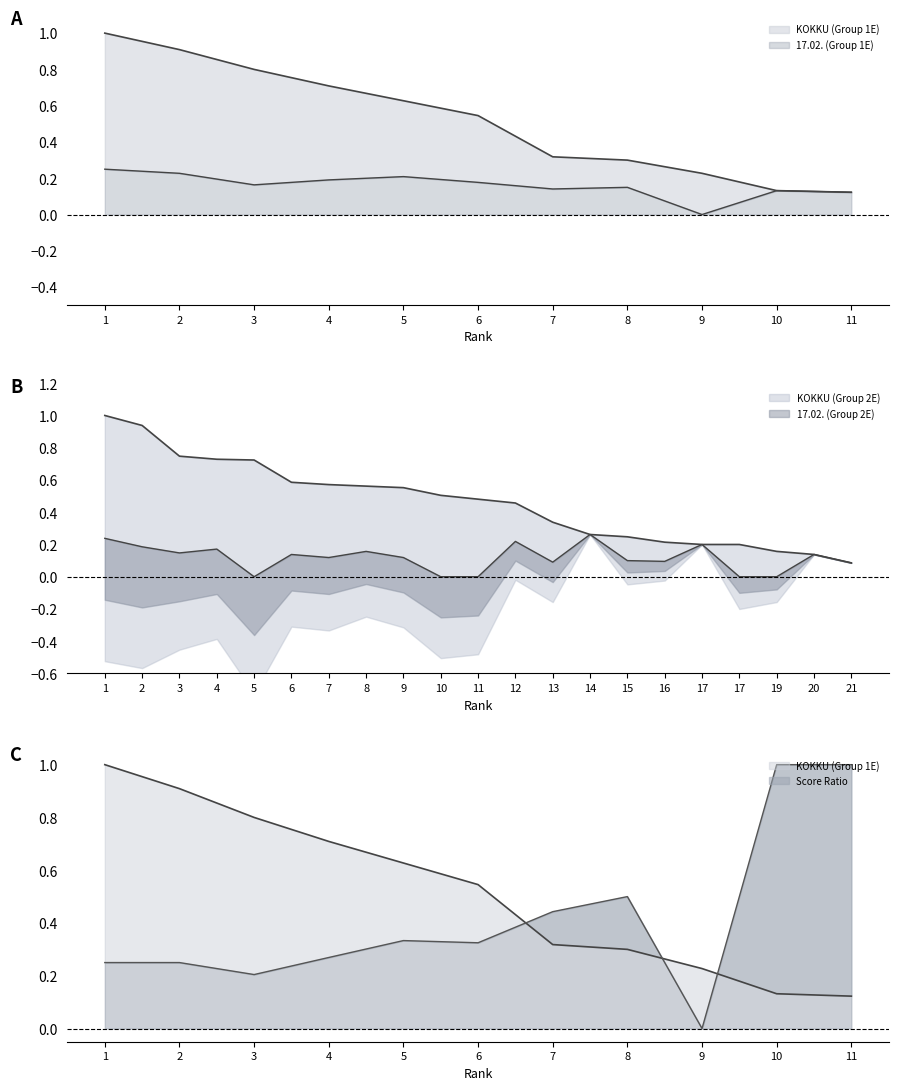

Reading right to left, list all the values displayed in this chart.

KOKKU (Group 1E): 0.1	0.1	0.2	0.3	0.3	0.5	0.6	0.7	0.8	0.9	1.0
17.02. (Group 1E): 0.1	0.1	0.0	0.1	0.1	0.2	0.2	0.2	0.2	0.2	0.2